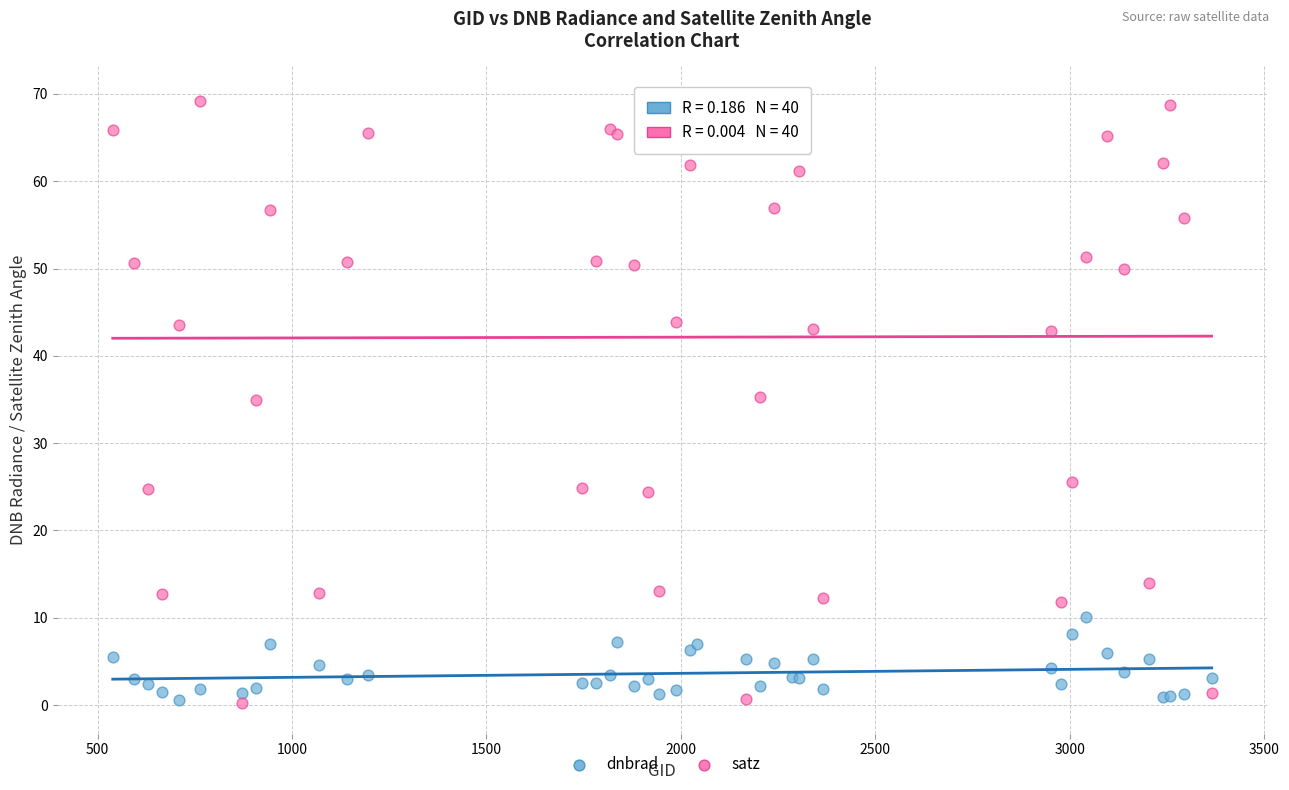

Which series has the widest spread of Y values?

satz